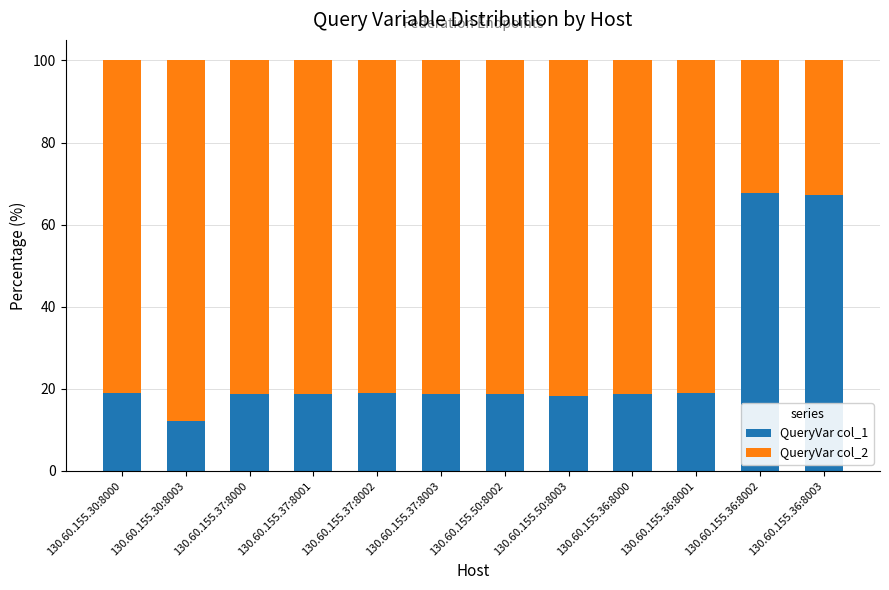

What is the value of the QueryVar col_1 bar at the 10th from the left?

18.9